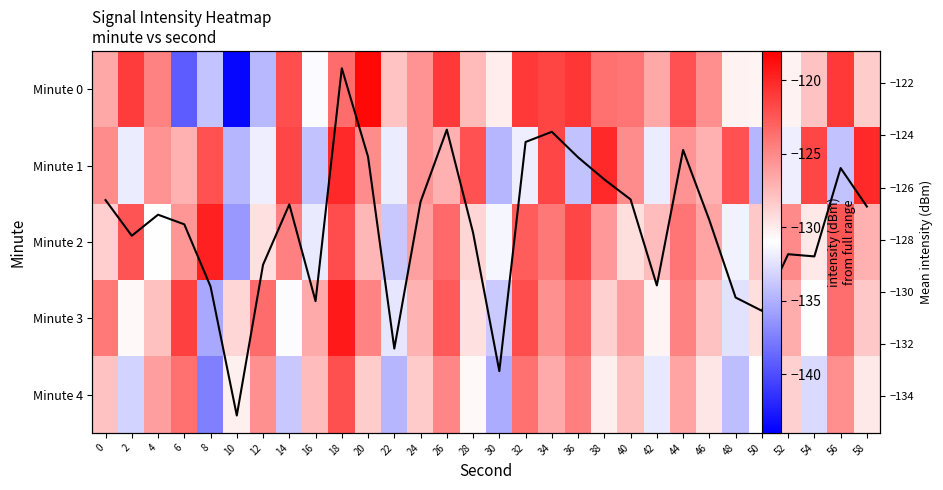

What is the maximum value for Minute 3?

-119.4